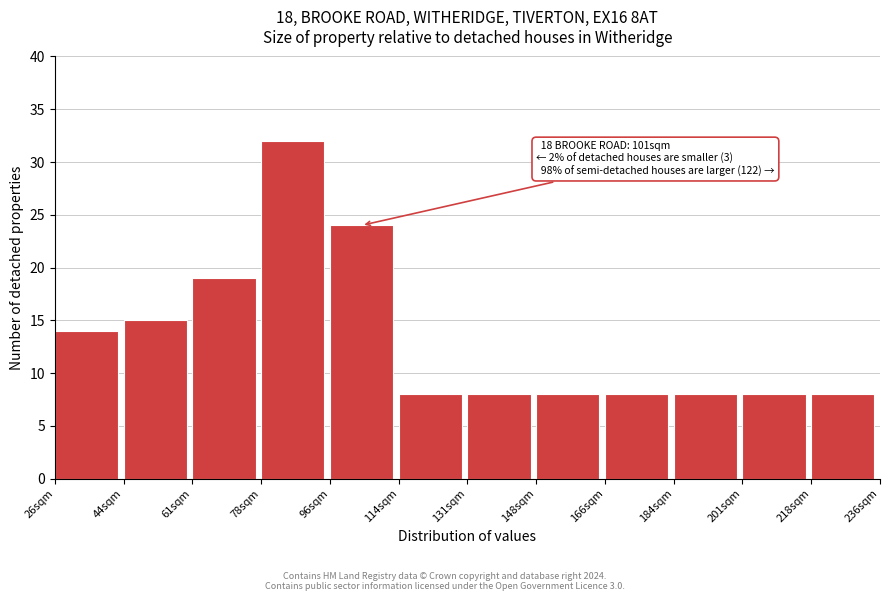

Over which range of the x-axis is the bar tallest?

78.5 to 96.0